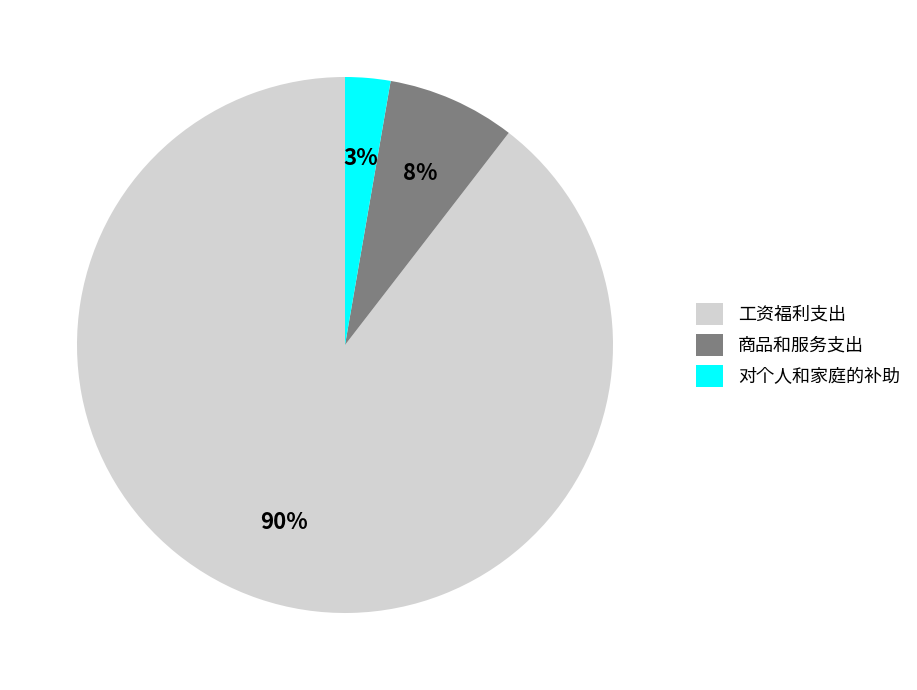

Between 工资福利支出 and 商品和服务支出, which is larger?

工资福利支出